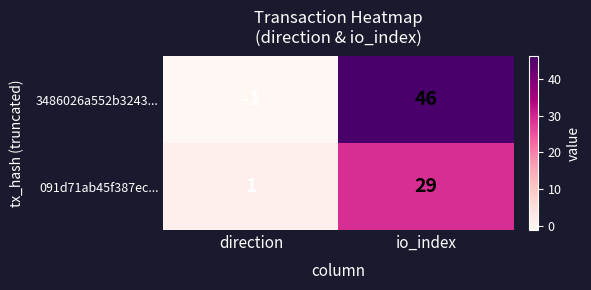

Between direction and io_index, which series saw the biggest shift?

3486026a552b3243...